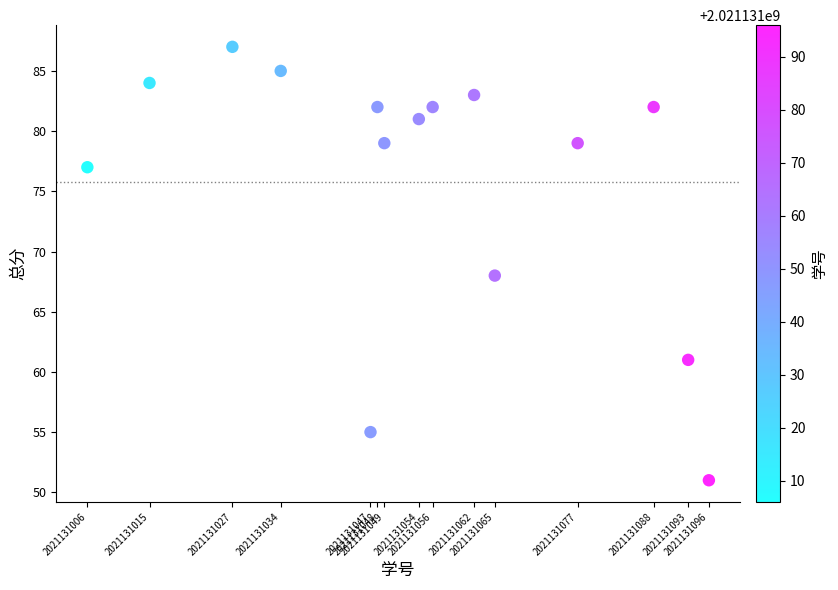

What Y value in the scatter plot is closest to 69?

68